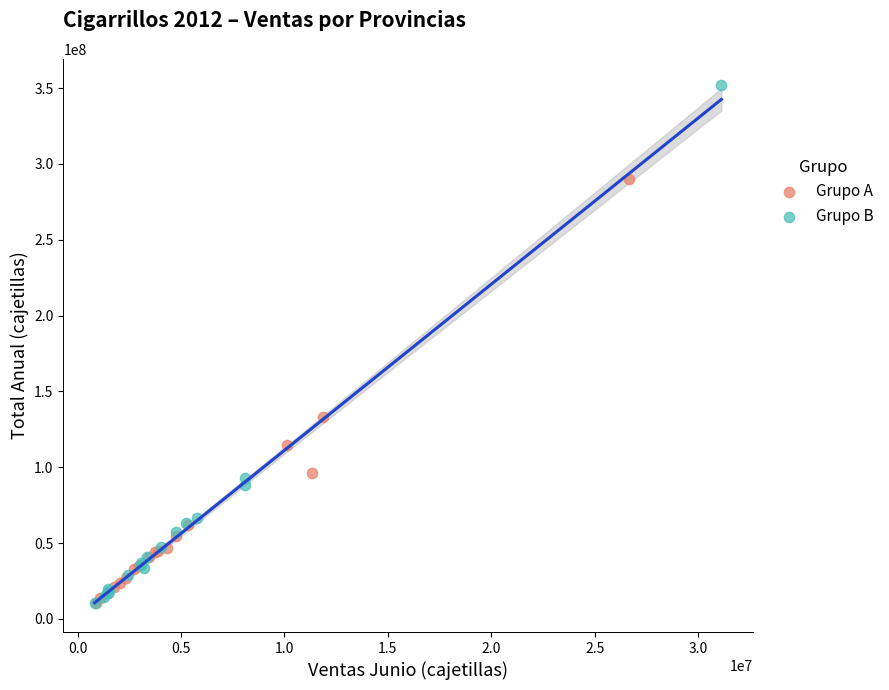

Which series has the largest Y range (max minus min)?

Grupo B